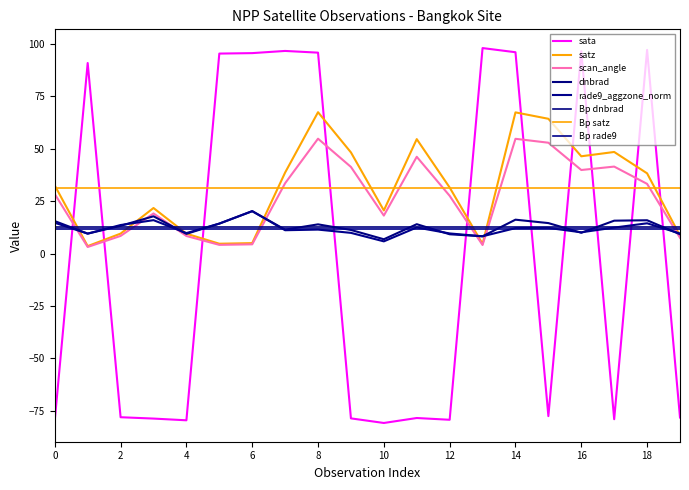

What is the value of the dnbrad point at the 20th from the left?

9.2